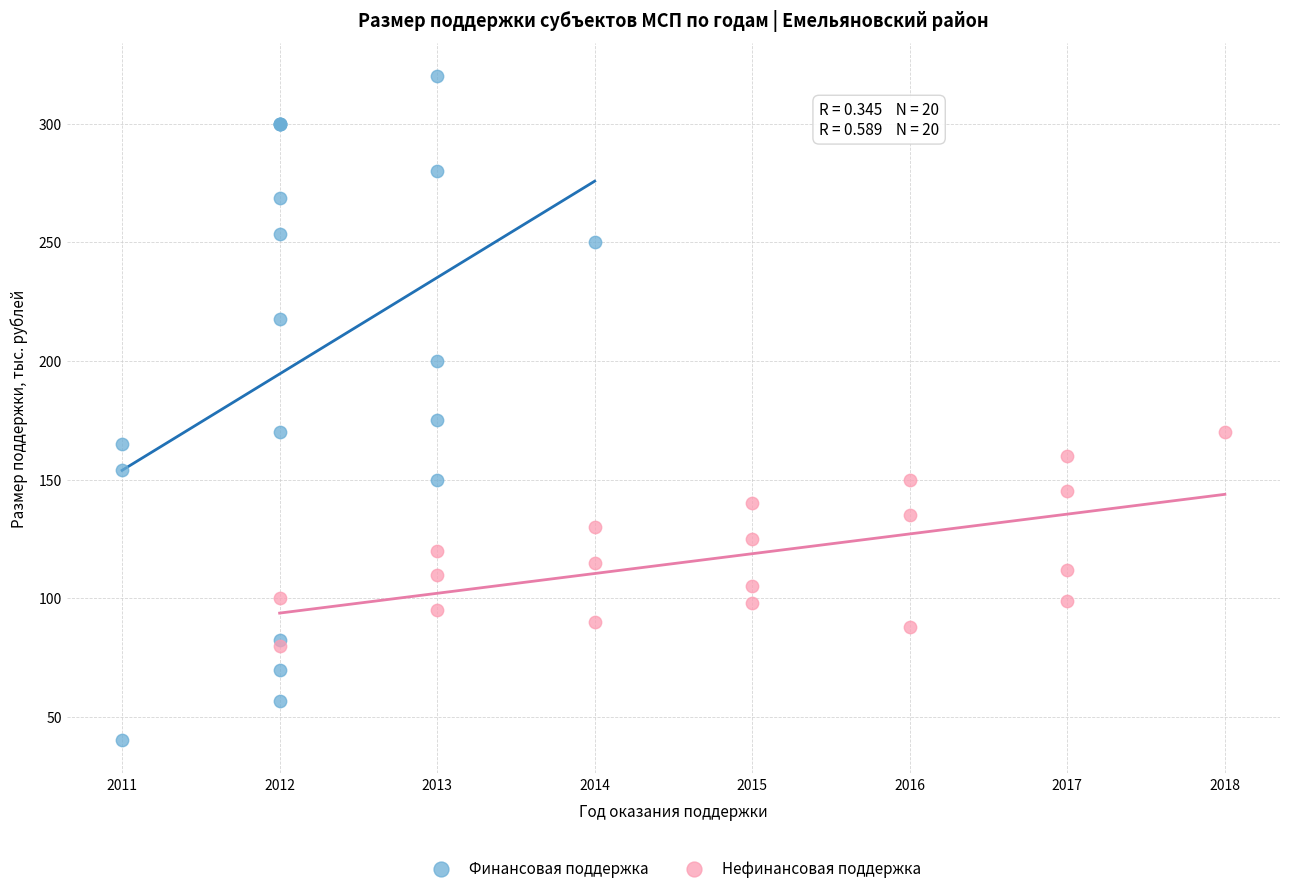

Which series contains the highest Y value?

Финансовая поддержка